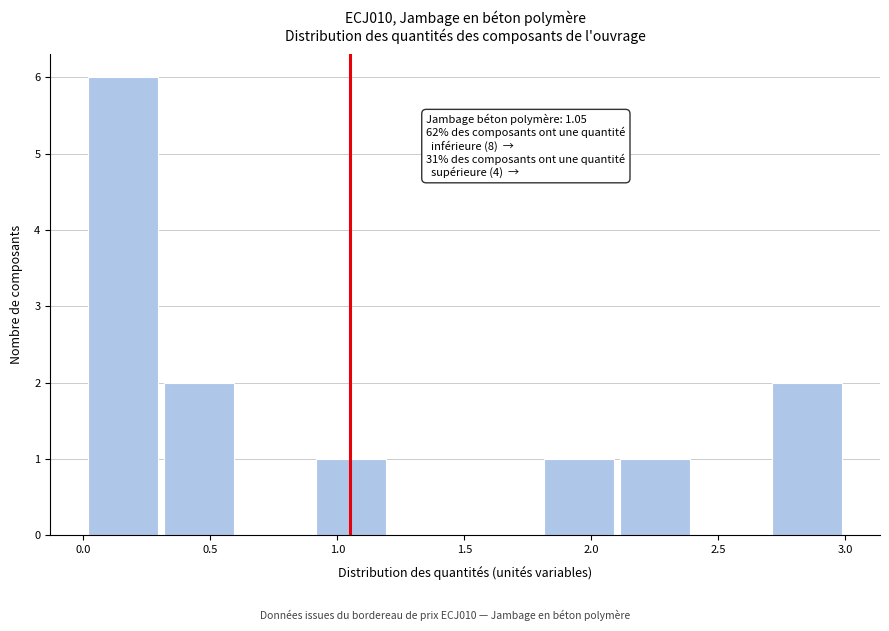

Over which range of the x-axis is the bar tallest?

0.0 to 0.3